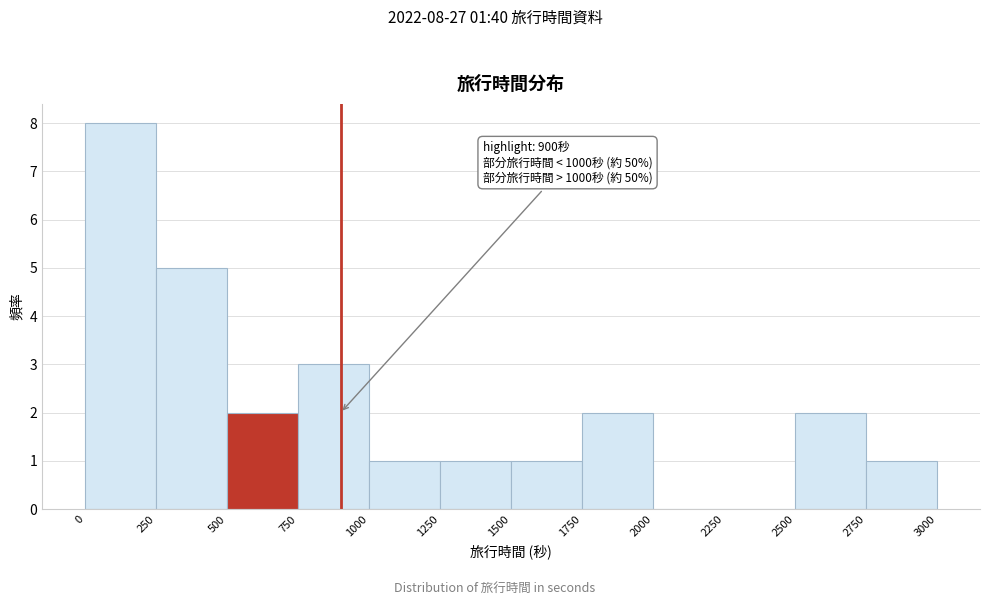

Over which range of the x-axis is the bar tallest?

0 to 250